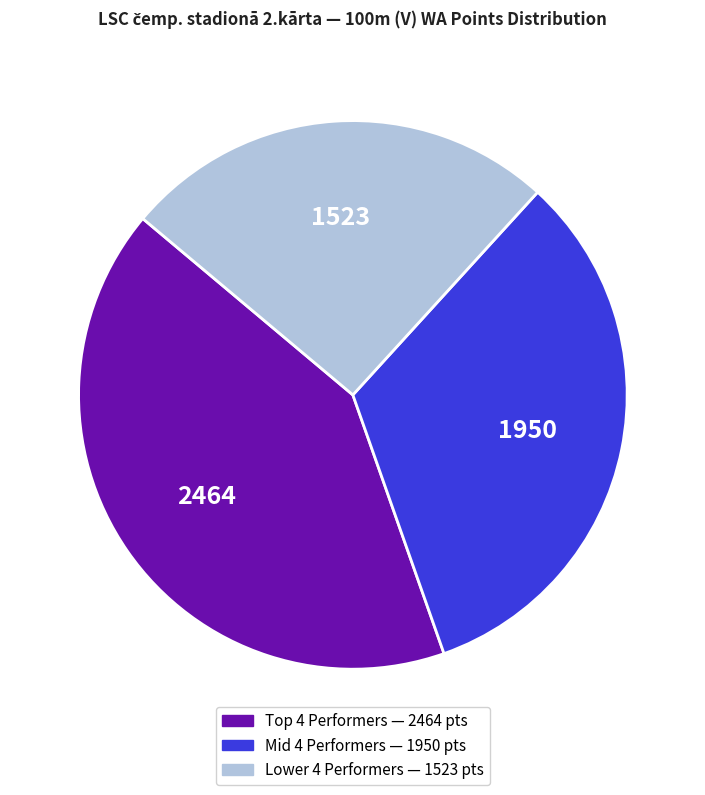

Is there any slice that represents more than half of the pie?

No